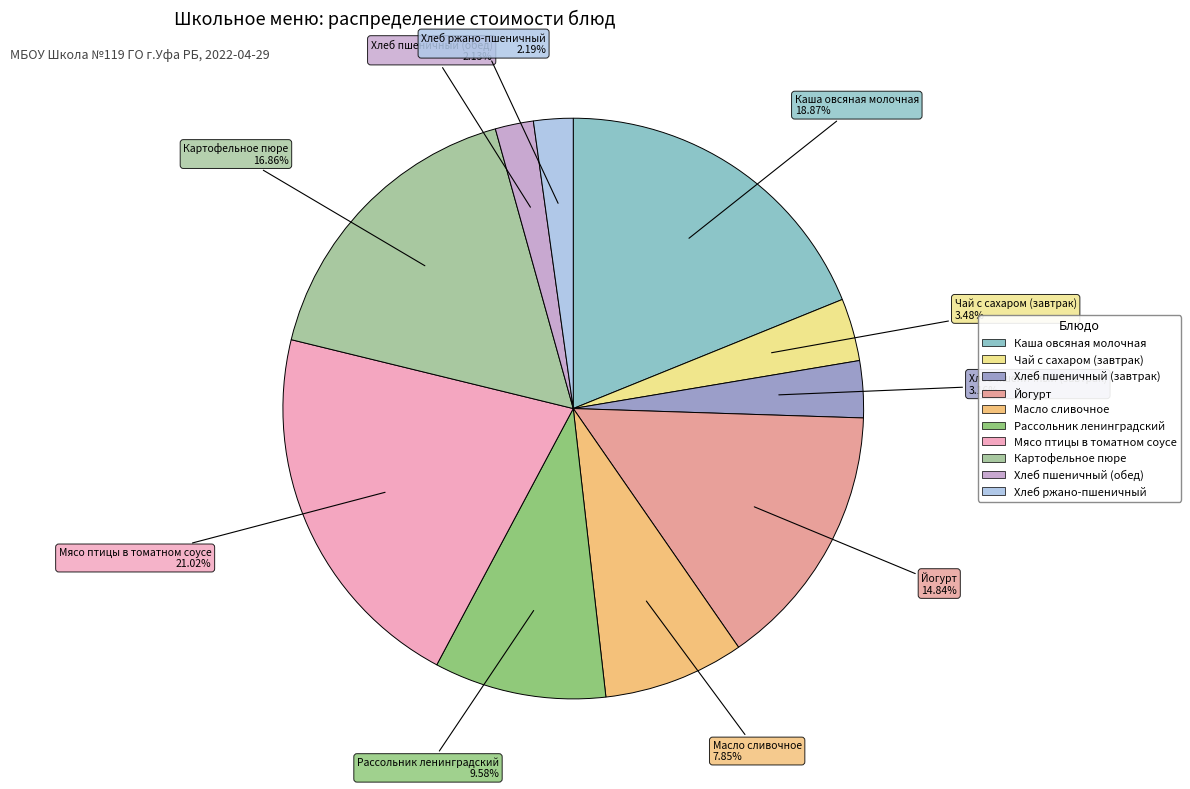

True or false: Йогурт accounts for 15% of the total.

True